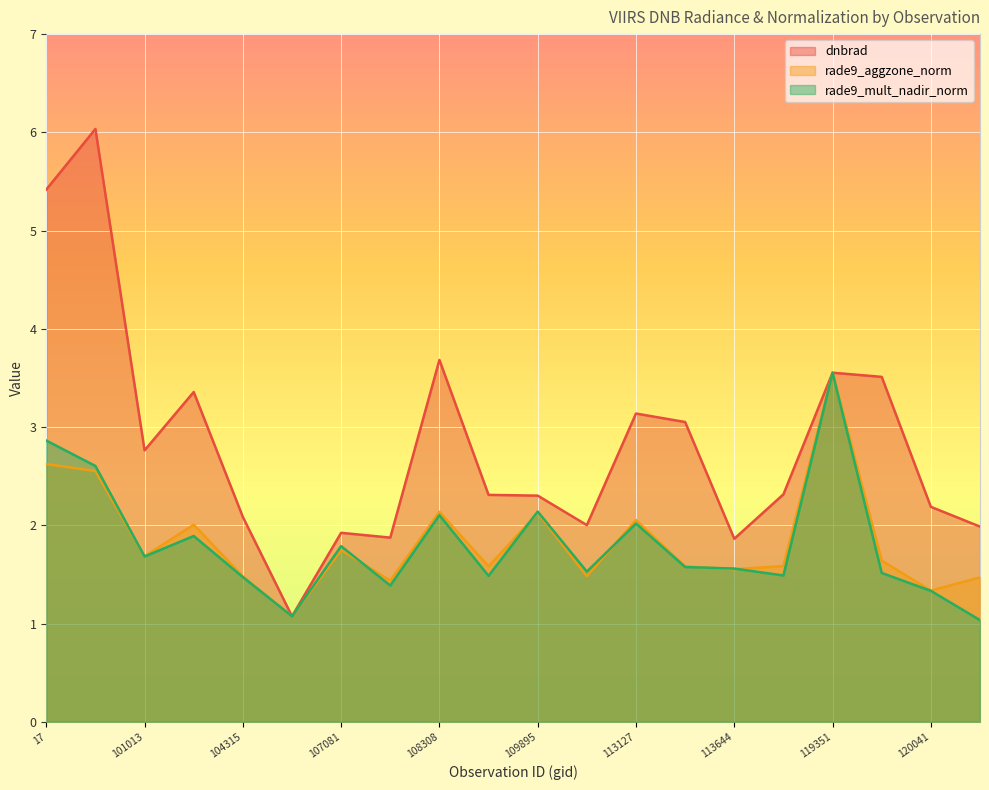

Where does the dnbrad series first go above 2?

17